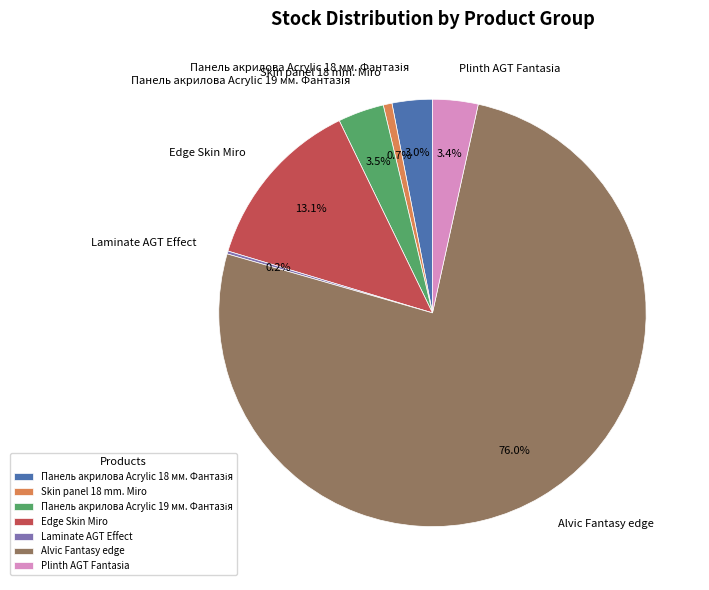

Which slice is the largest?

Alvic Fantasy edge